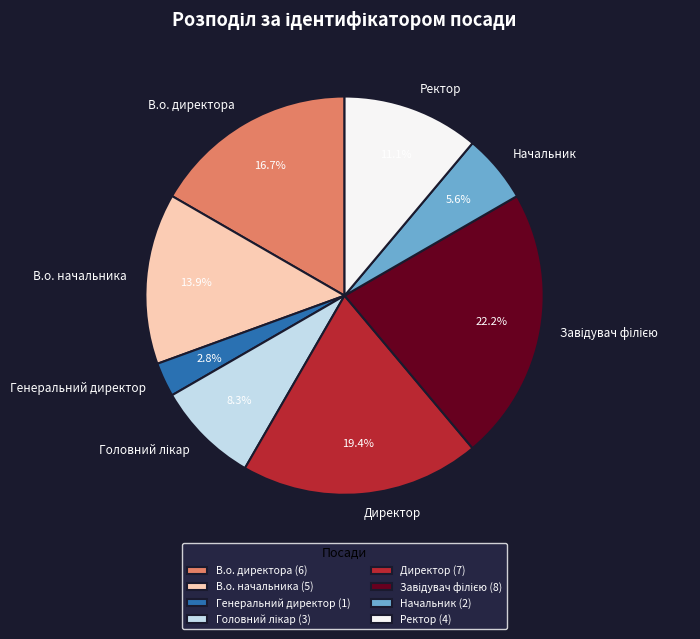

Is Директор the majority of the pie?

No